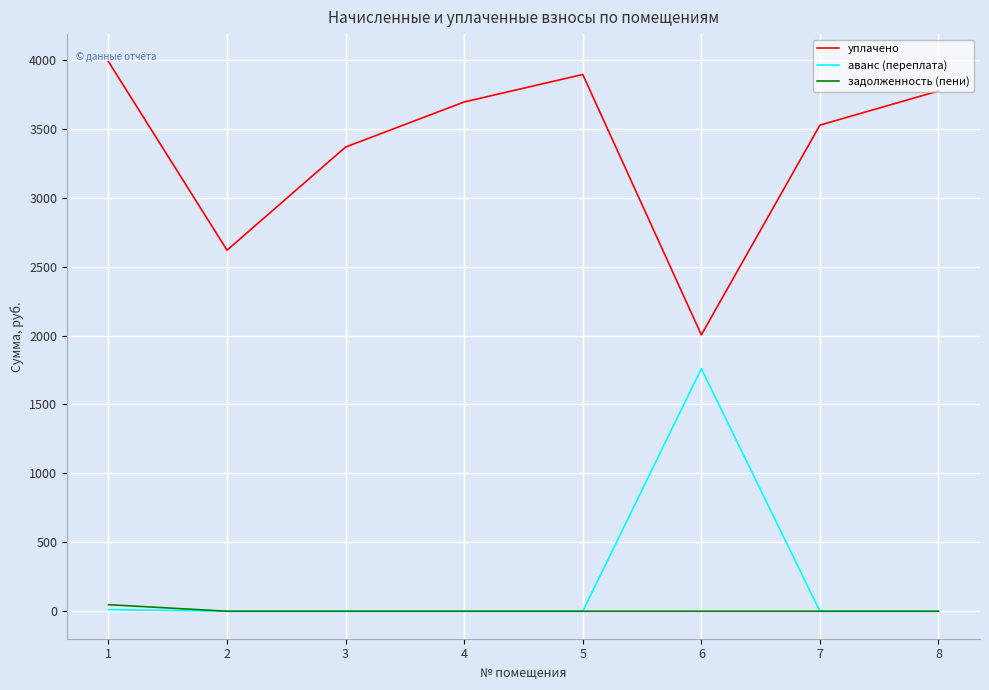

Rank the series by their maximum value, from lowest to highest.

задолженность (пени), аванс (переплата), уплачено